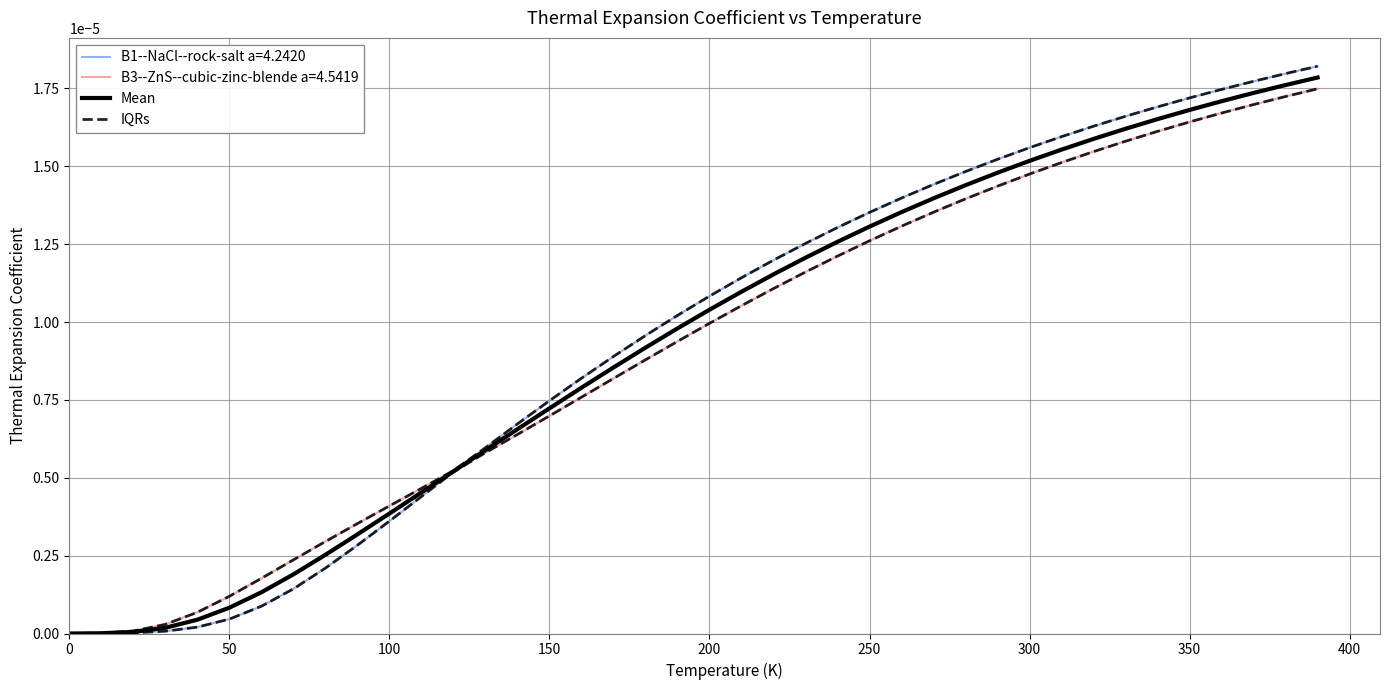

Does the chart display data point markers on the line(s)?

No